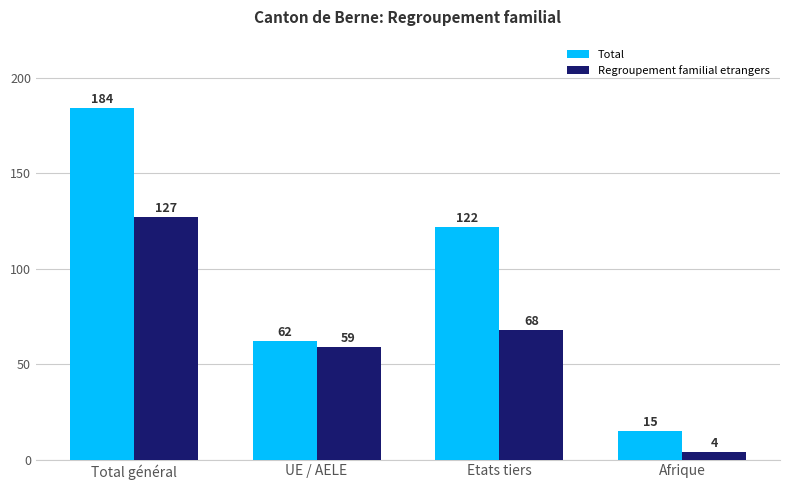

At how many categories does at least one series exceed 22?

3